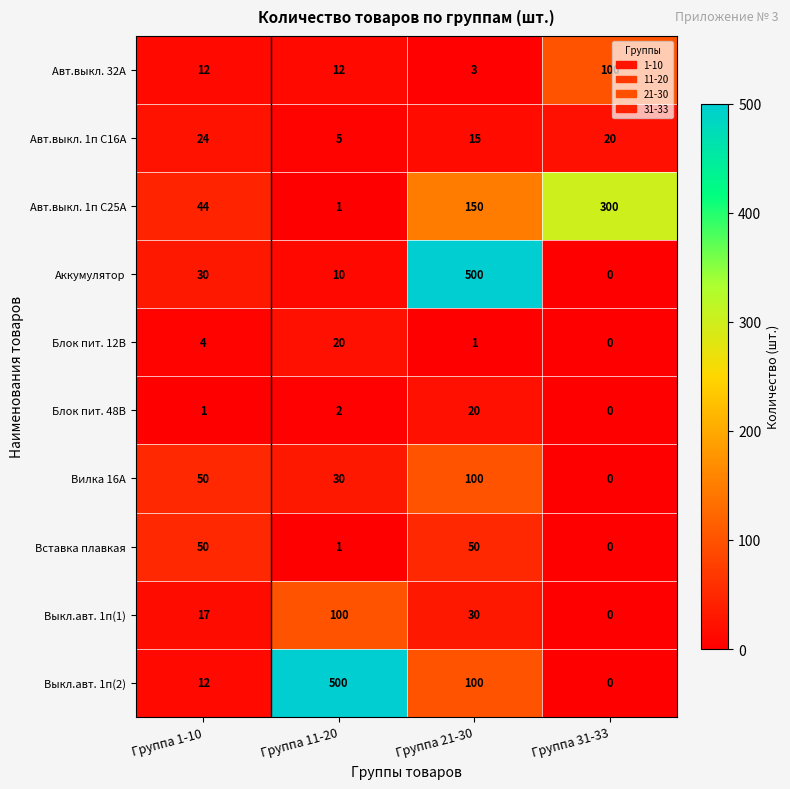

What is the greatest value displayed?

500